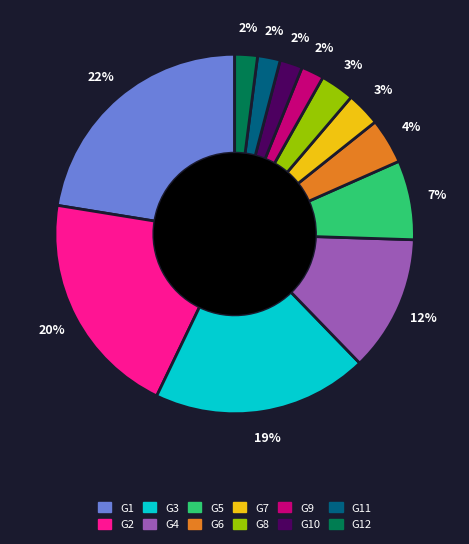

Is there a majority slice in this chart?

No